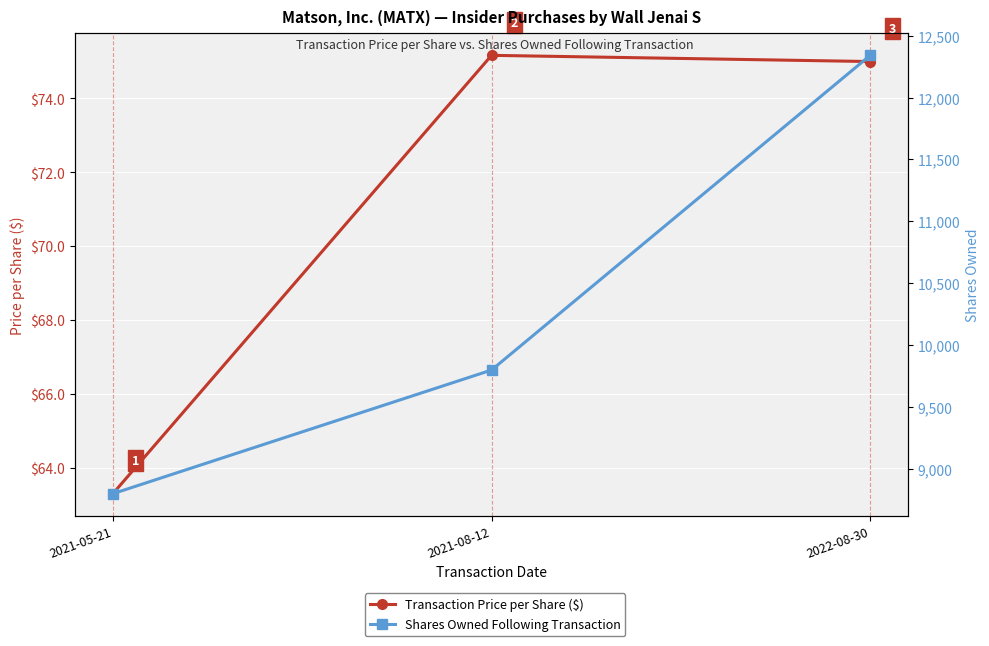

What is the difference between the maximum and second lowest values in the Shares Owned Following Transaction series?

2545.0